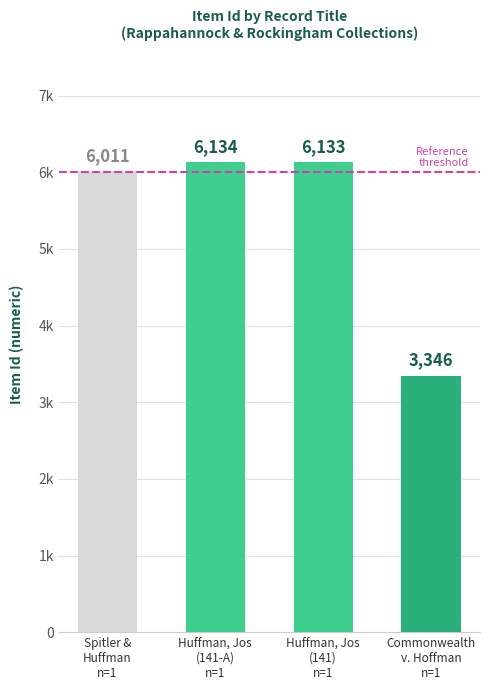

Reading left to right, list all the values displayed in this chart.

6011	6134	6133	3346